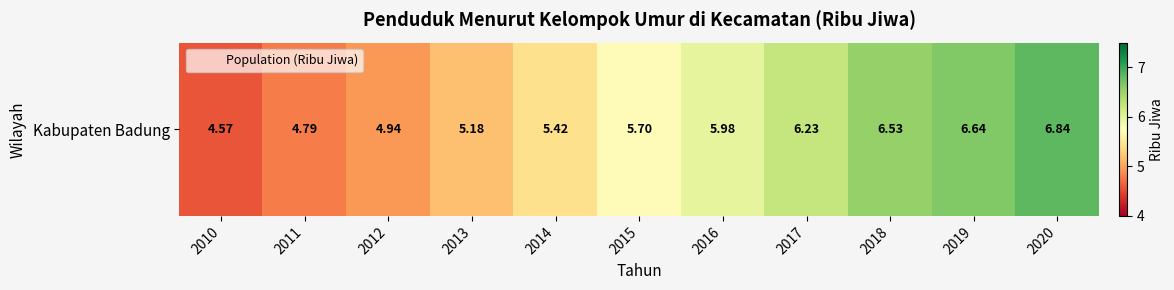

What is the difference between the maximum and second lowest values?

2.0